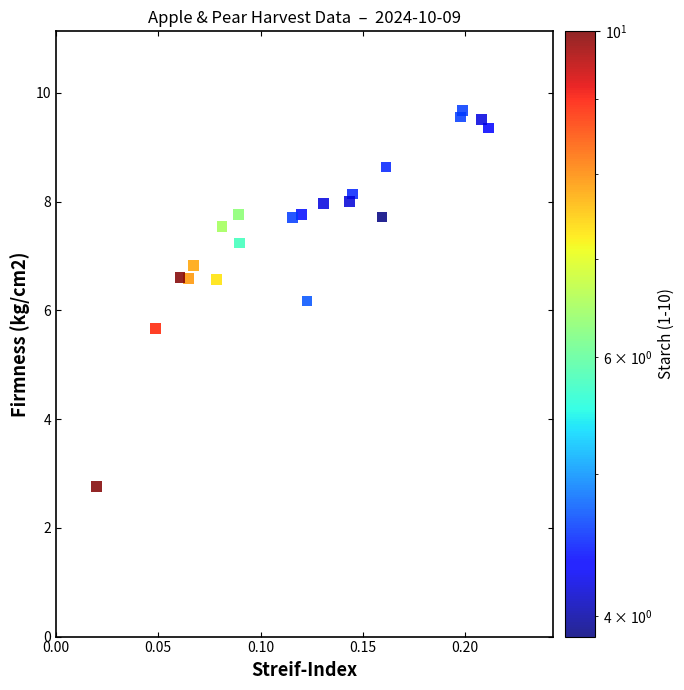

What Y value in the scatter plot is closest to 6?

6.2